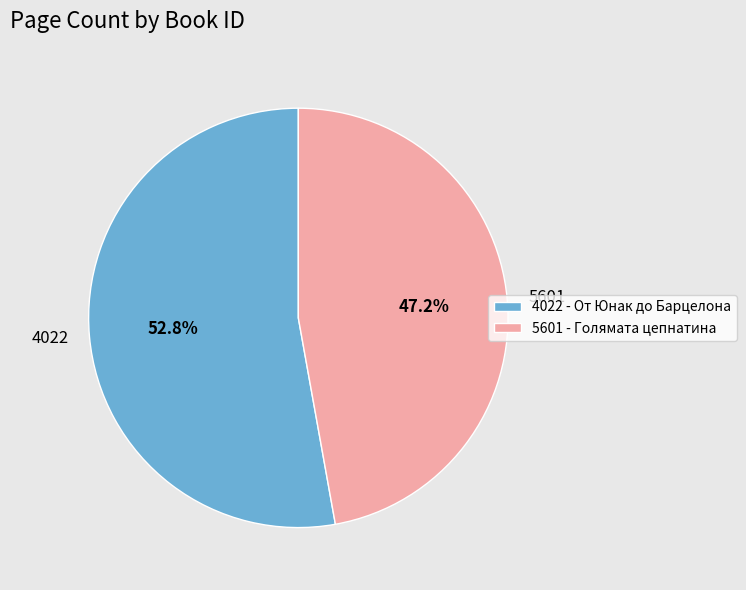

Which category has the biggest portion of the pie?

4022